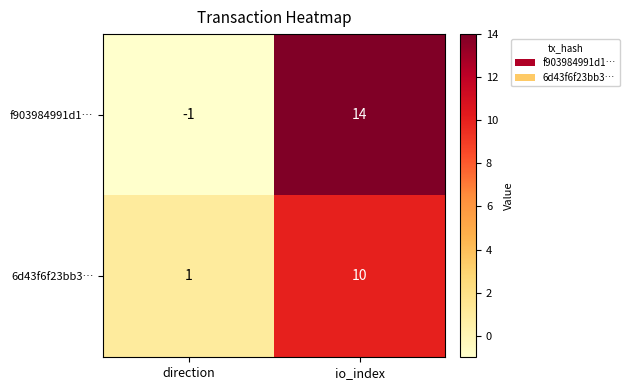

What is the sum of all 6d43f6f23bb3… values?

11